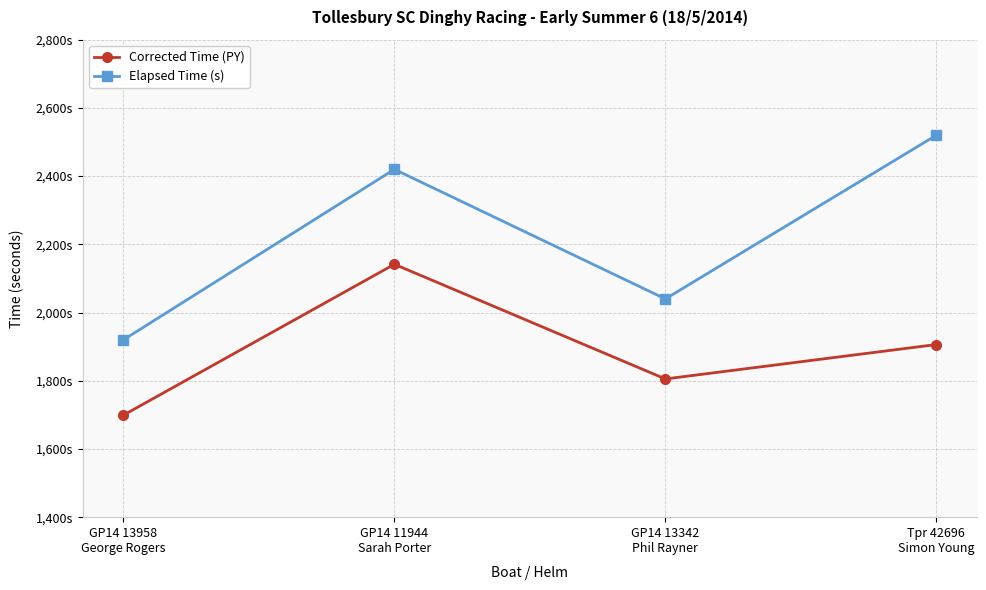

Is the value of Elapsed Time (s) at GP14 13342
Phil Rayner greater than the value of Corrected Time (PY) at GP14 13958
George Rogers?

Yes